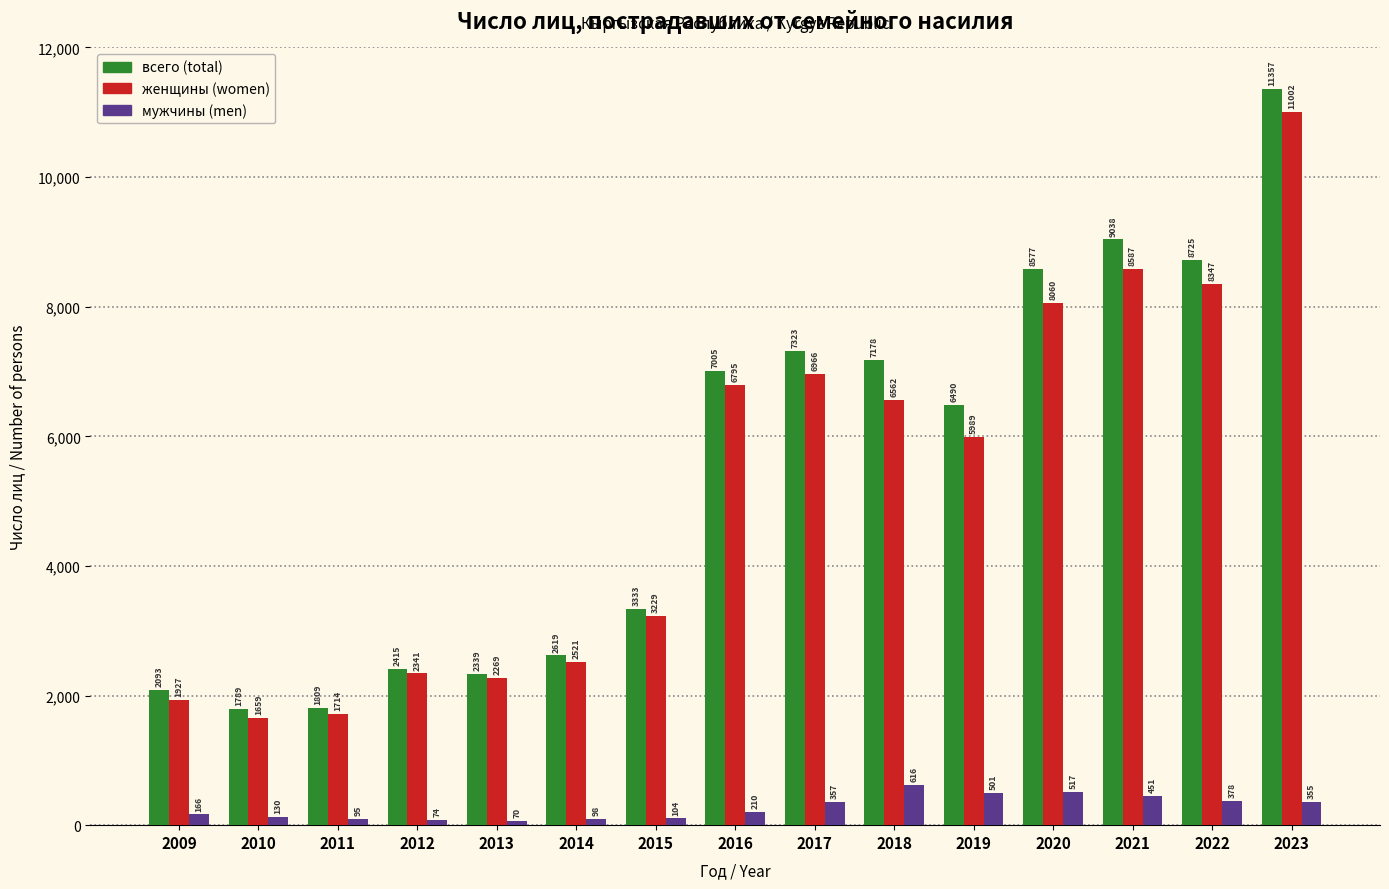

Reading left to right, transcribe all the data shown in this chart.

всего (total): 2093	1789	1809	2415	2339	2619	3333	7005	7323	7178	6490	8577	9038	8725	11357
женщины (women): 1927	1659	1714	2341	2269	2521	3229	6795	6966	6562	5989	8060	8587	8347	11002
мужчины (men): 166	130	95	74	70	98	104	210	357	616	501	517	451	378	355